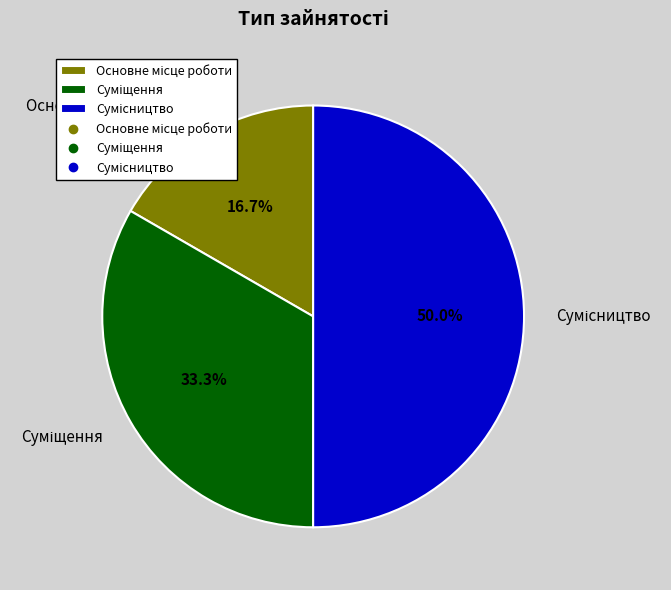

What is the largest slice in the pie chart?

Сумісництво